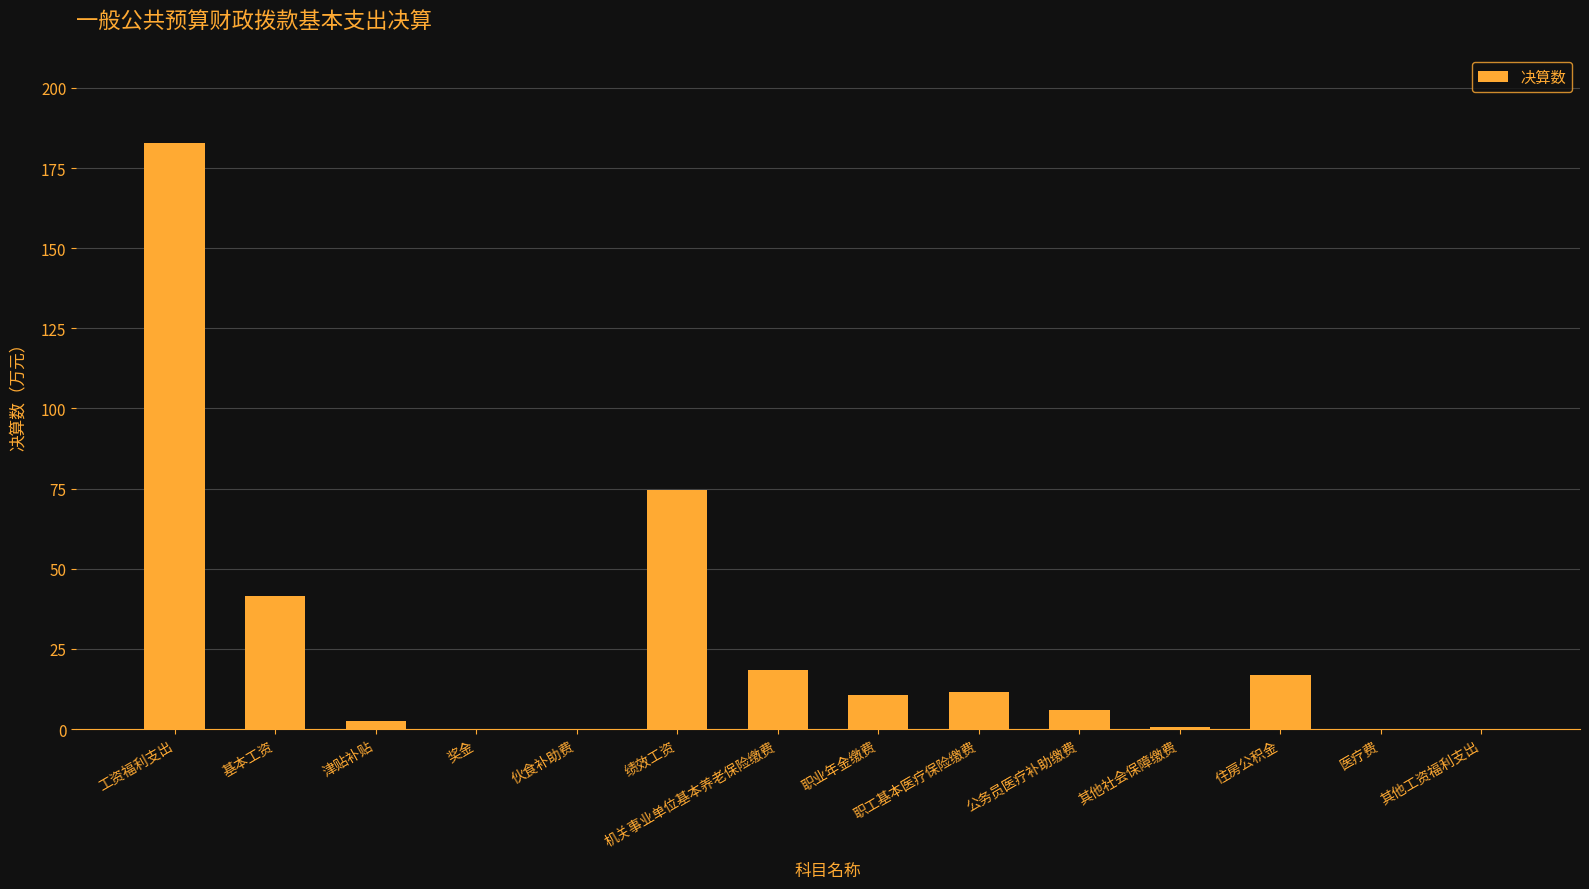

What is the greatest value displayed?

182.9